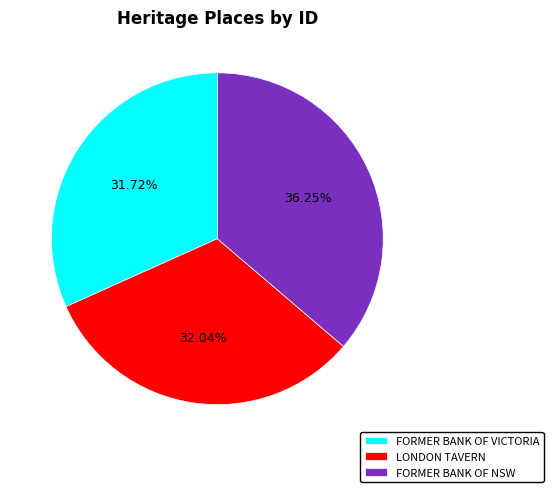

To the nearest percent, what portion does FORMER BANK OF NSW represent?

36%